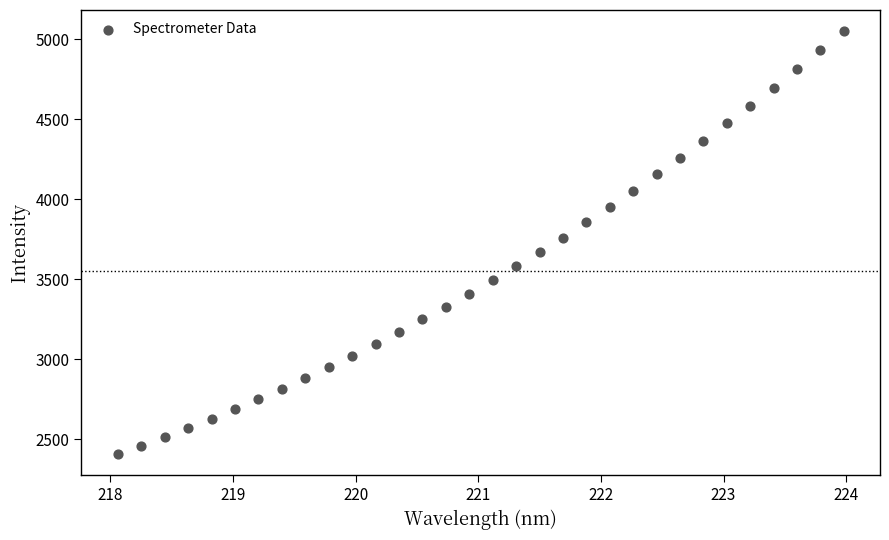

What is the range of Y values (max minus min)?

2644.1